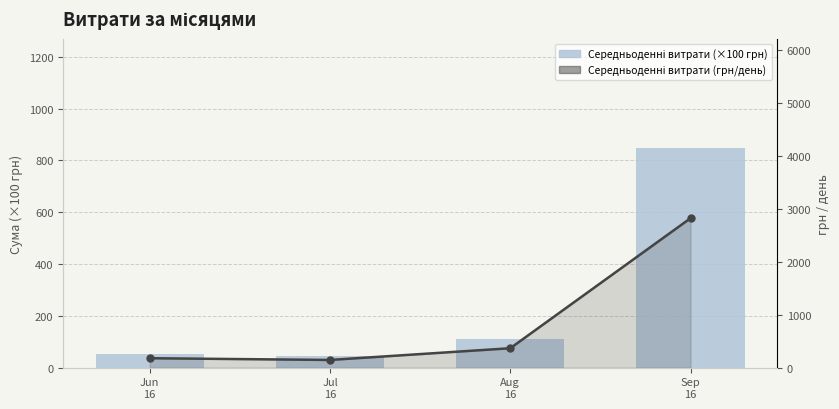

What is the difference between the Середньоденні витрати (×100 грн) values at Aug
16 and Jun
16?

56.5